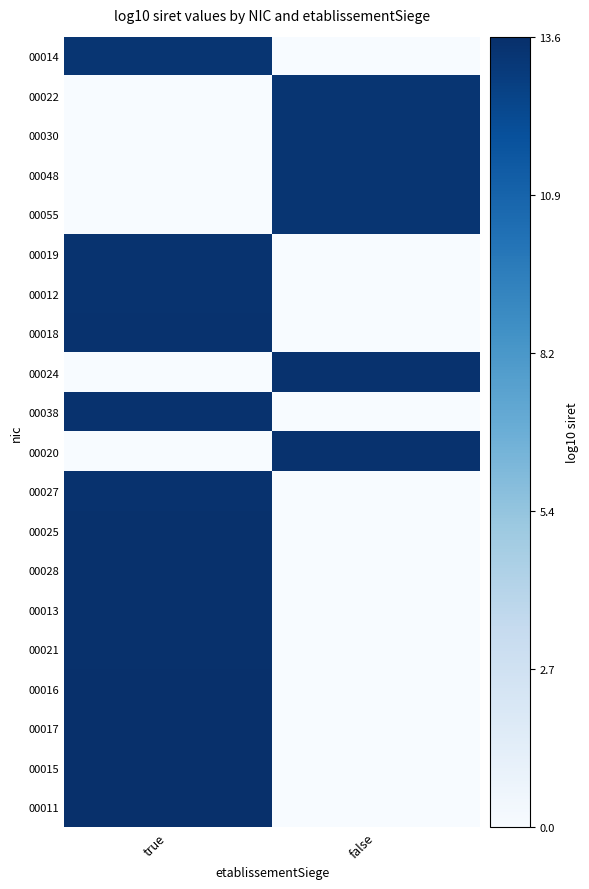

What is the difference between the highest and lowest values at false?

13.5